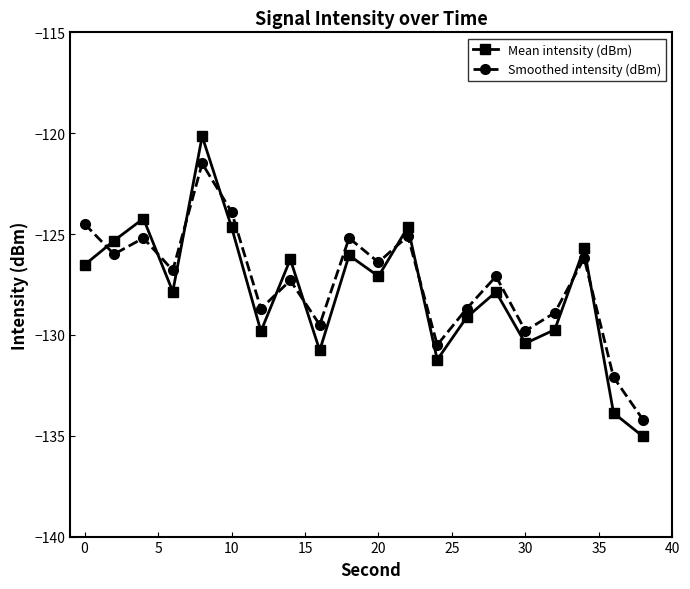

How many data points in Mean intensity (dBm) are less than -127?

11